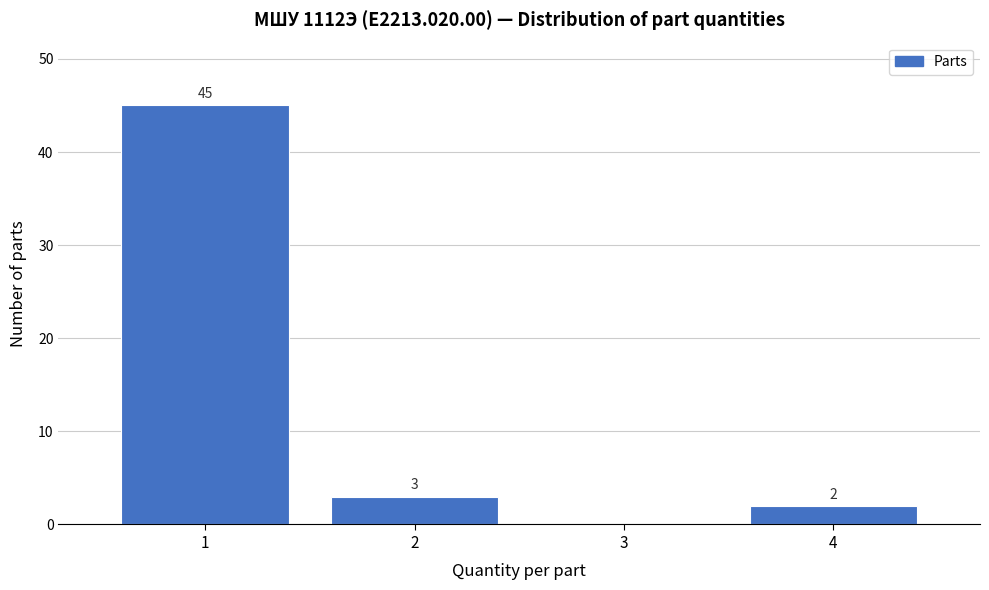

Reading right to left, extract all data points from this chart.

4=2	3=0	2=3	1=45